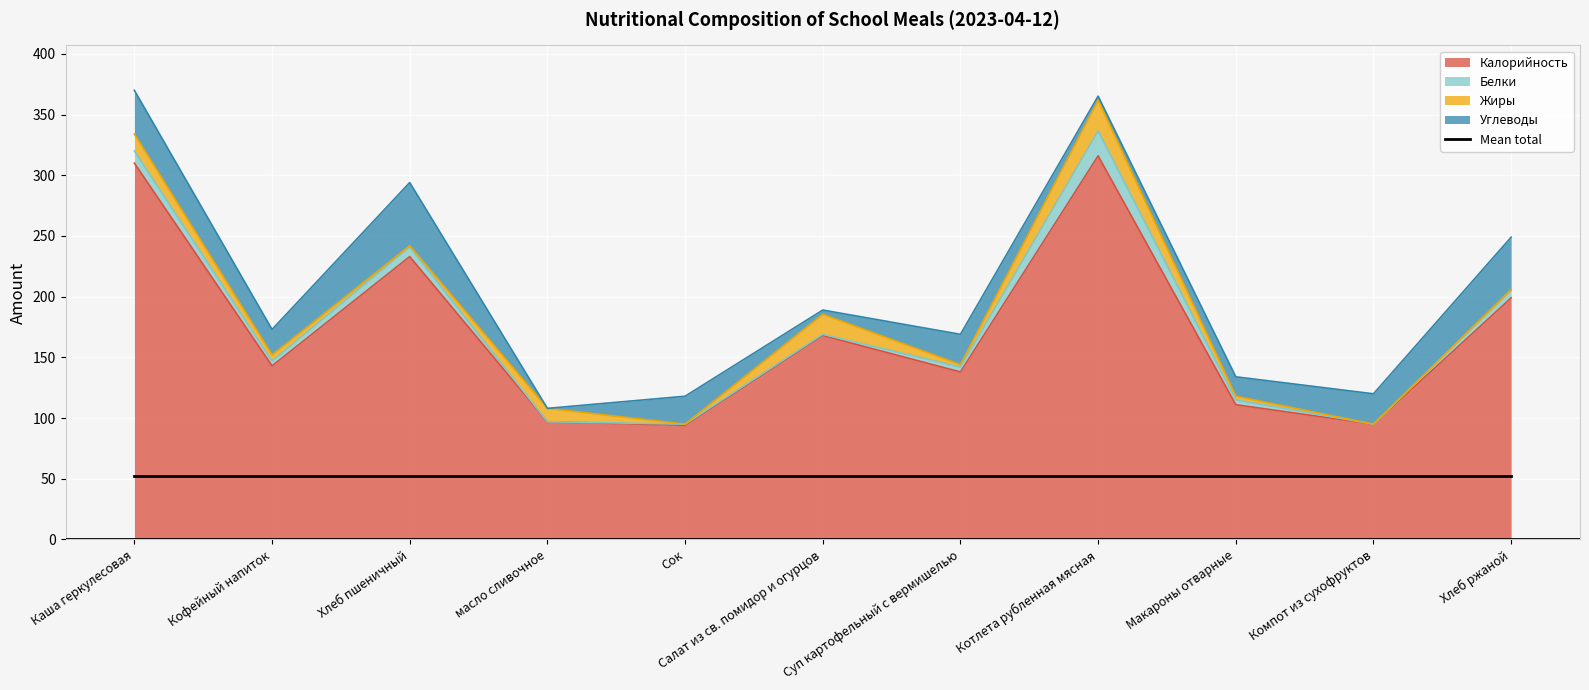

What is the value of the Жиры point at the 4th from the left?

11.0